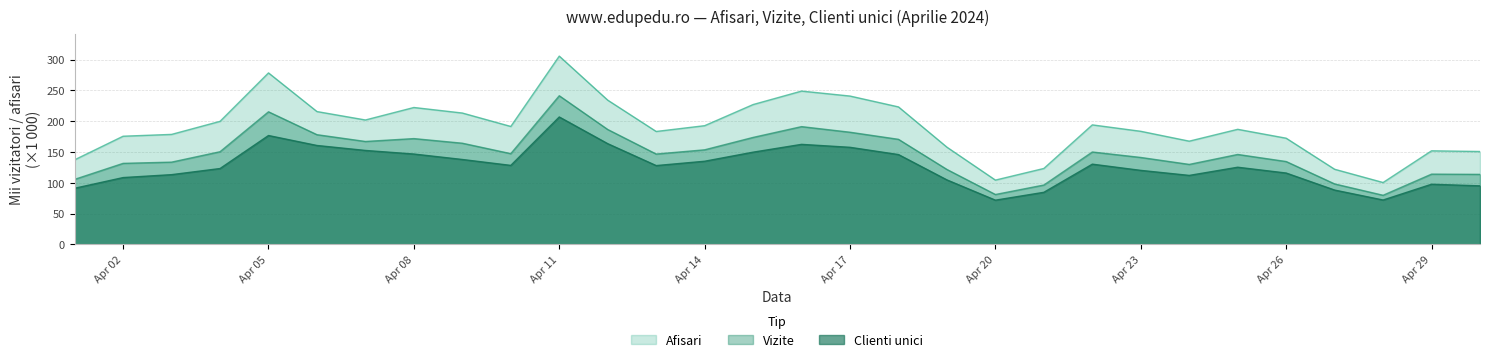

What is the difference between the second highest and second lowest values in the Afisari series?

174.0